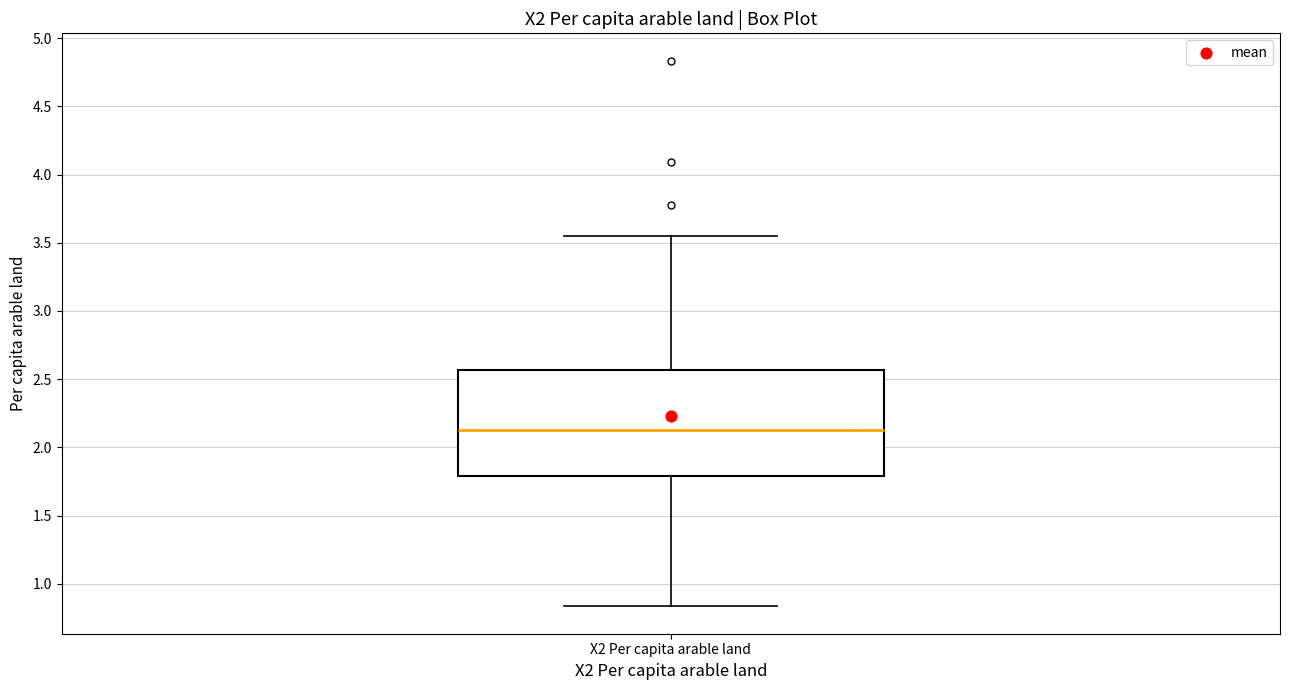

Where is the lower edge of the box for X2 Per capita arable land on the y-axis? The values are not printed on the chart, so give them approximately, as read against the axis.

1.80